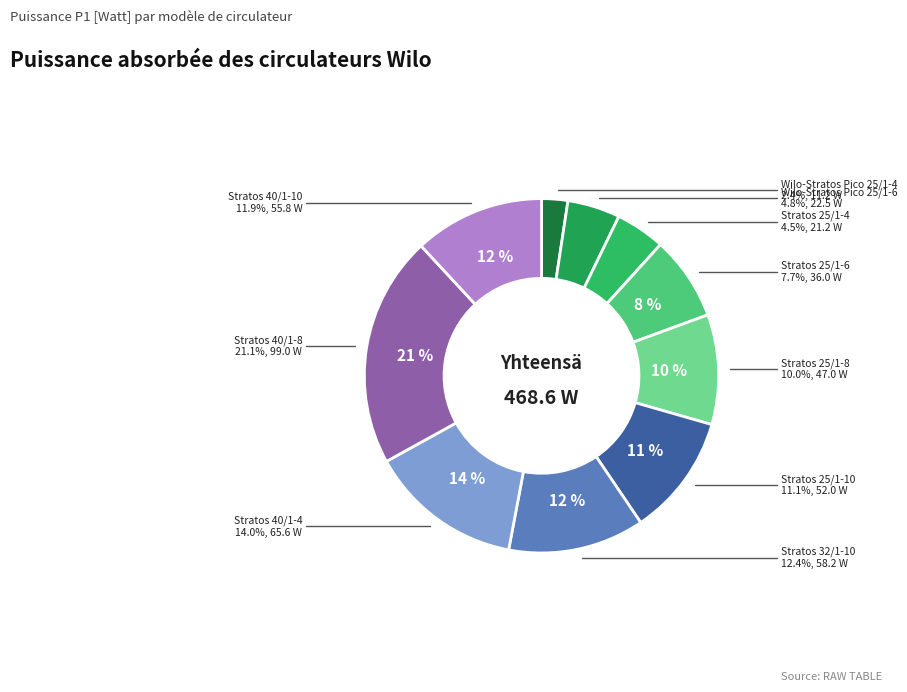

Which has a higher value, Stratos 40/1-10 or Wilo-Stratos Pico 25/1-6?

Stratos 40/1-10